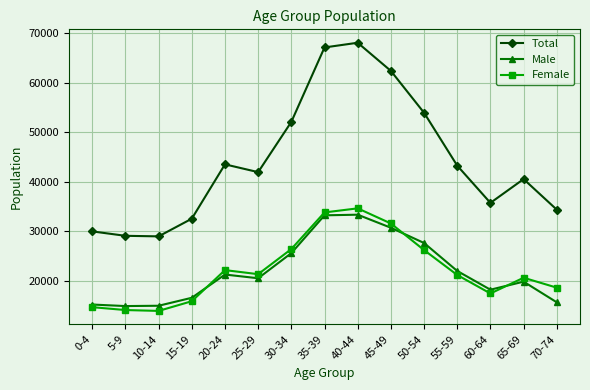

What is the average value of the Male series?

22018